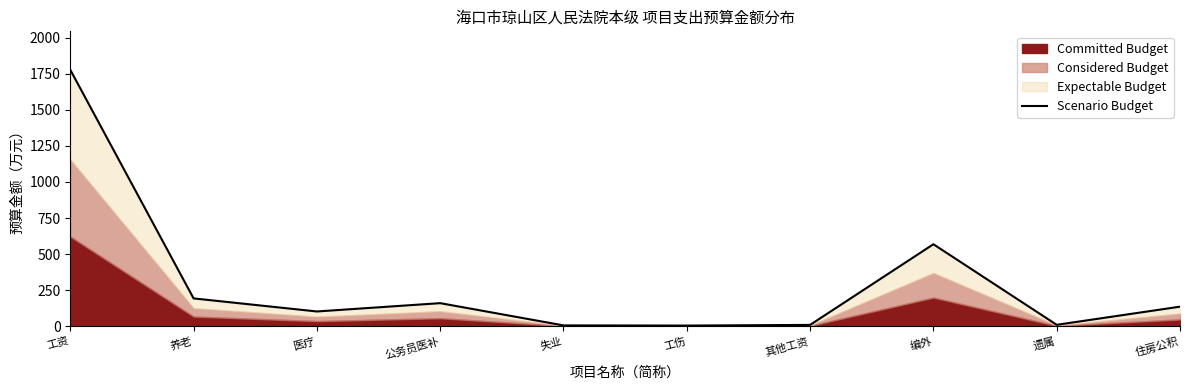

True or false: the data shows 232.0 at 住房公积.

False